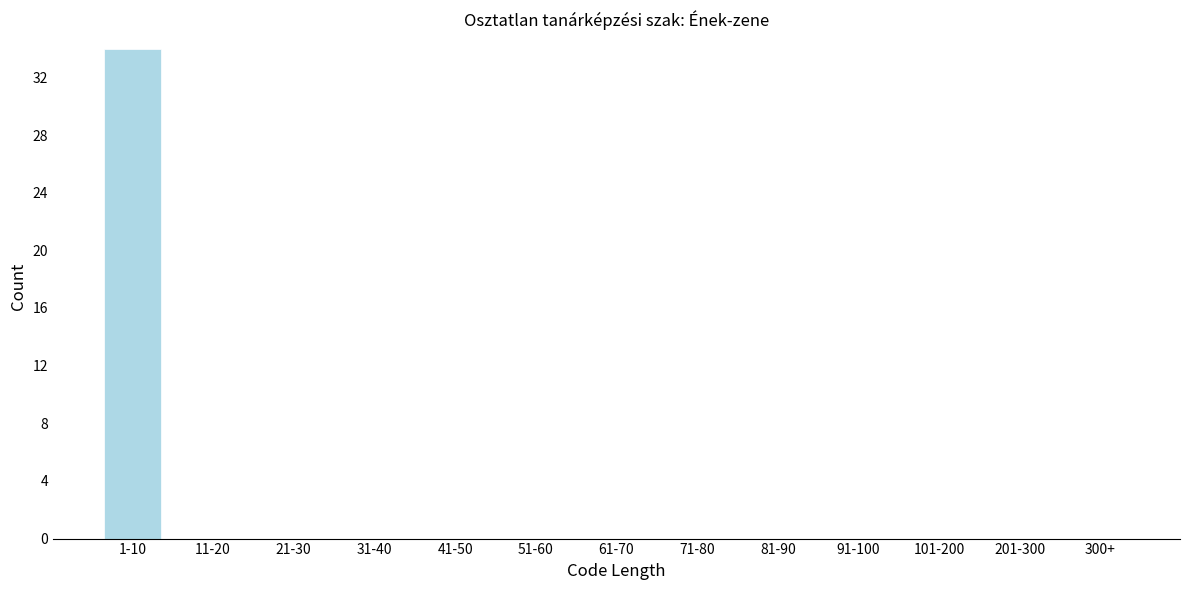

Reading left to right, extract all data points from this chart.

1-10=34	11-20=0	21-30=0	31-40=0	41-50=0	51-60=0	61-70=0	71-80=0	81-90=0	91-100=0	101-200=0	201-300=0	300+=0